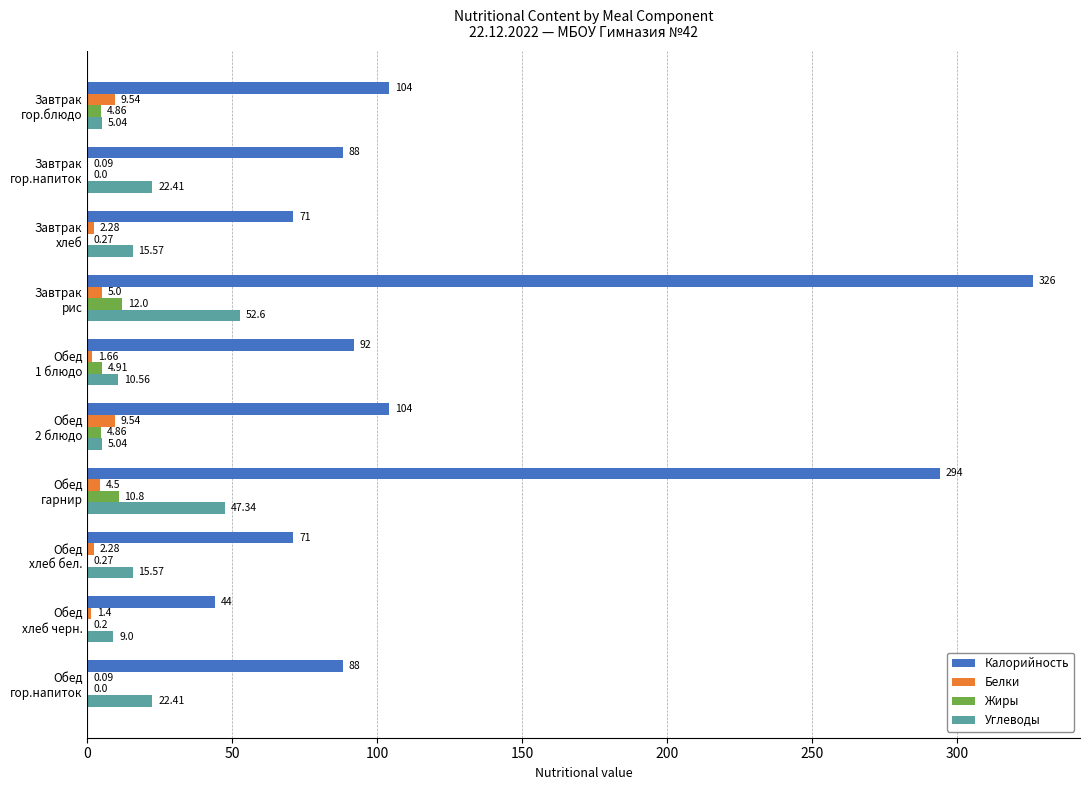

Which series has the largest total across all categories?

Калорийность